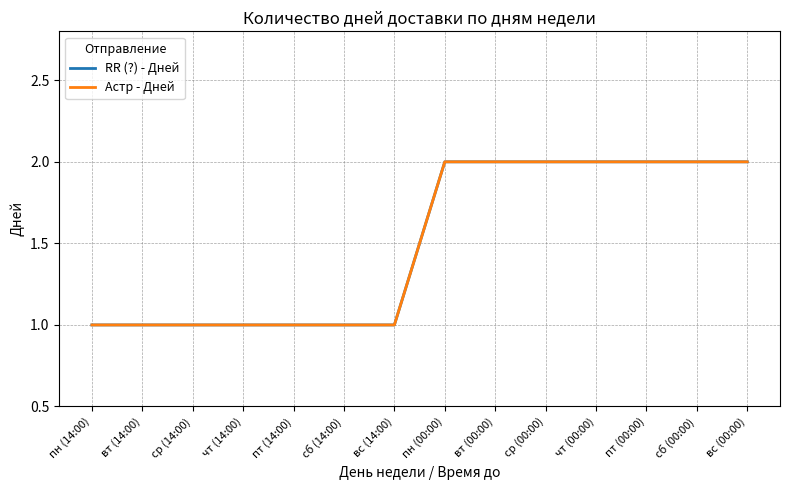

True or false: Астр - Дней and RR (?) - Дней intersect in this chart.

False